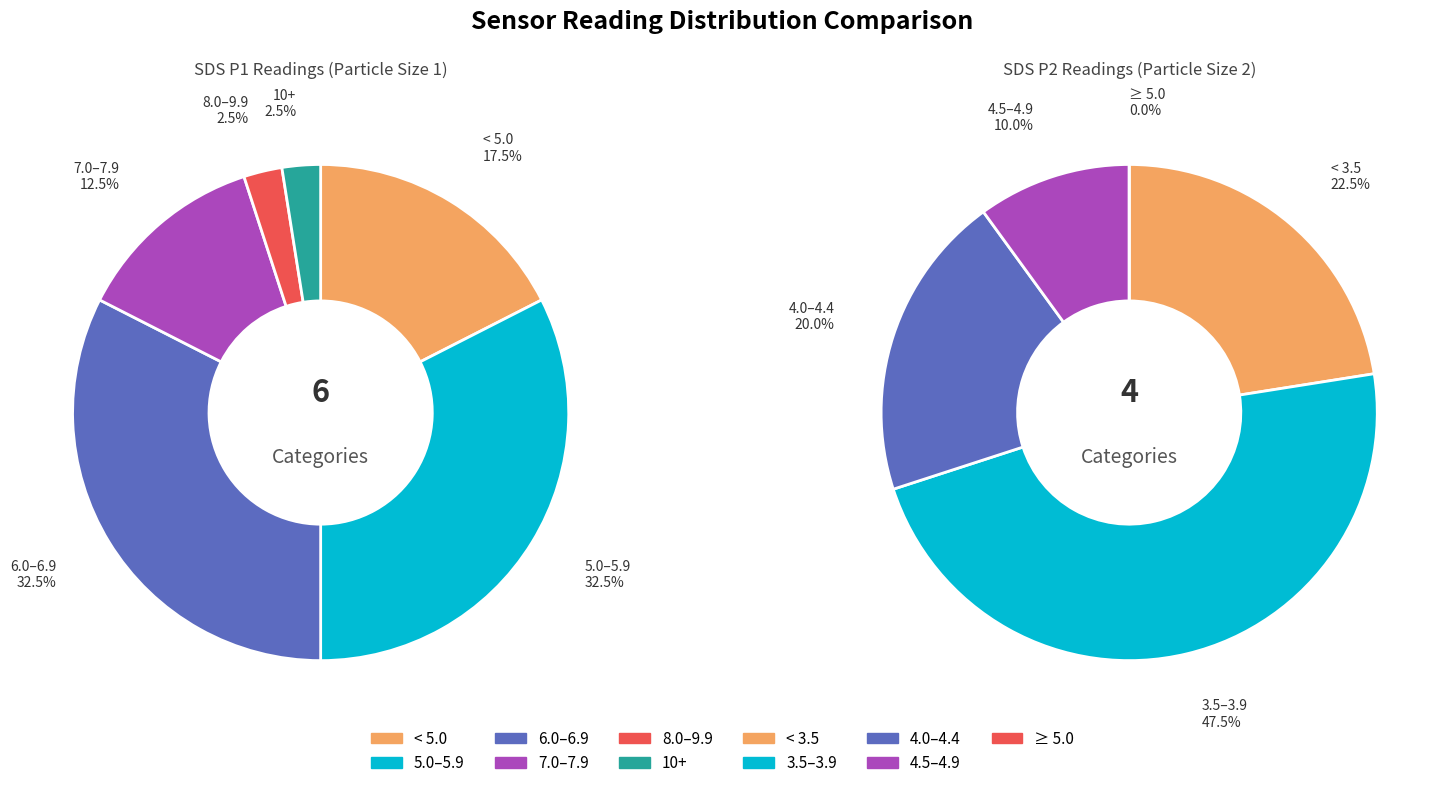

The 29 slice represents 8% of the pie. True or false?

False